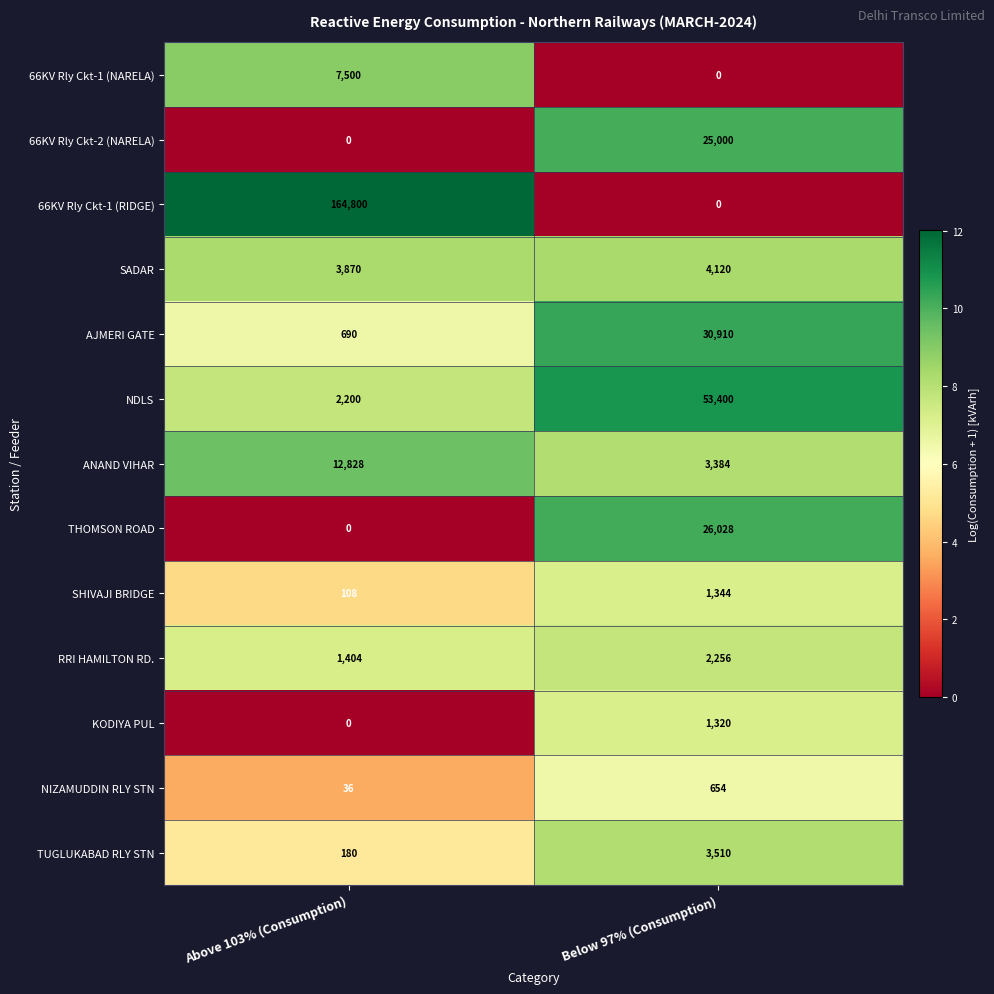

Which series has the largest range (max minus min)?

66KV Rly Ckt-1 (RIDGE)